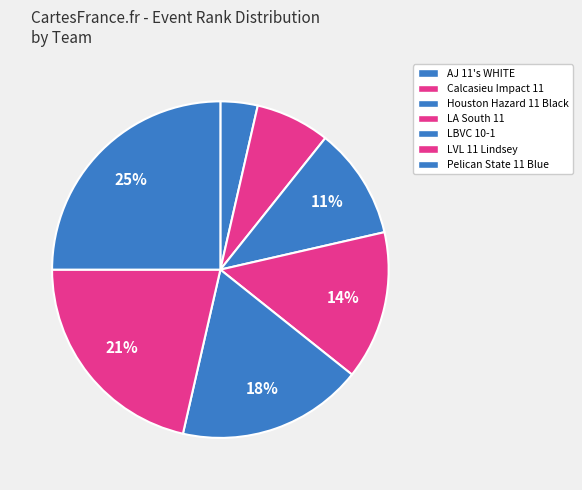

True or false: LA South 11 accounts for 8% of the total.

False